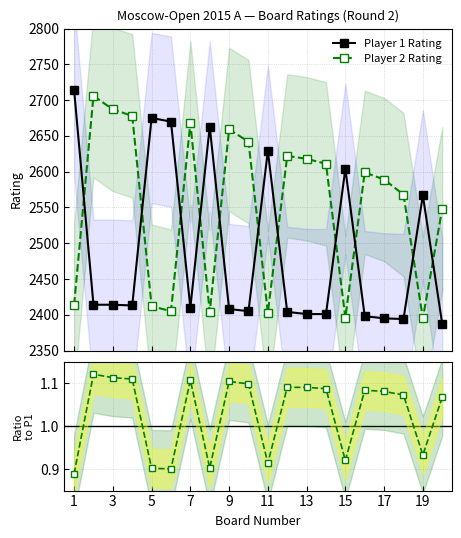

What is the value of the Player 2 Rating point at the 5th from the left?

2412